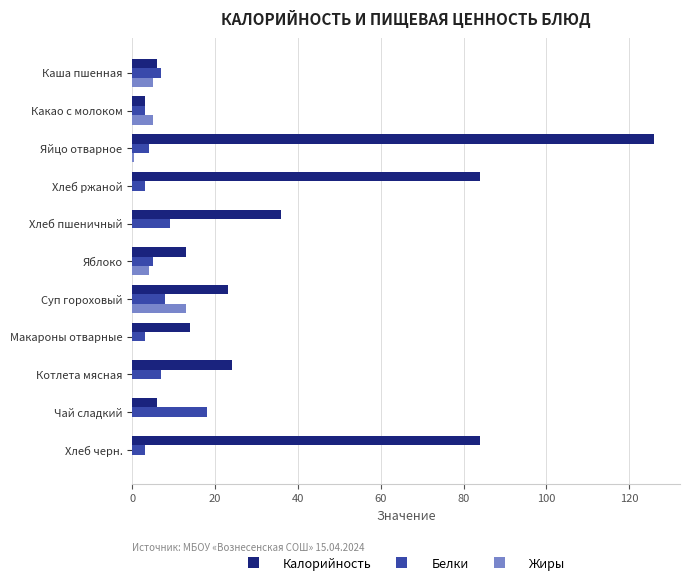

What is the sum of all Калорийность values?

419.0